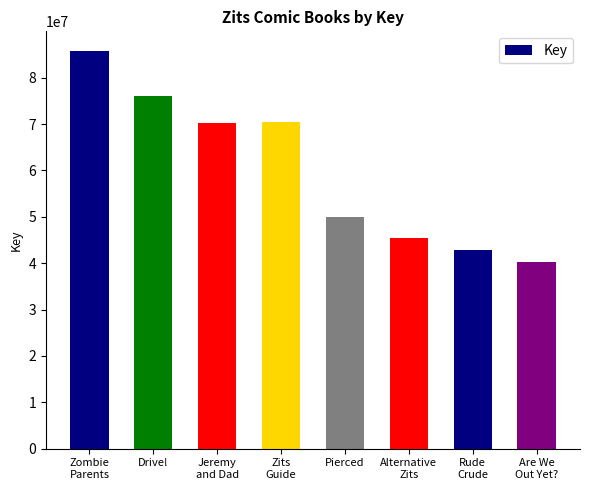

What is the sum of the values at Rude
Crude and Drive!?

118996226